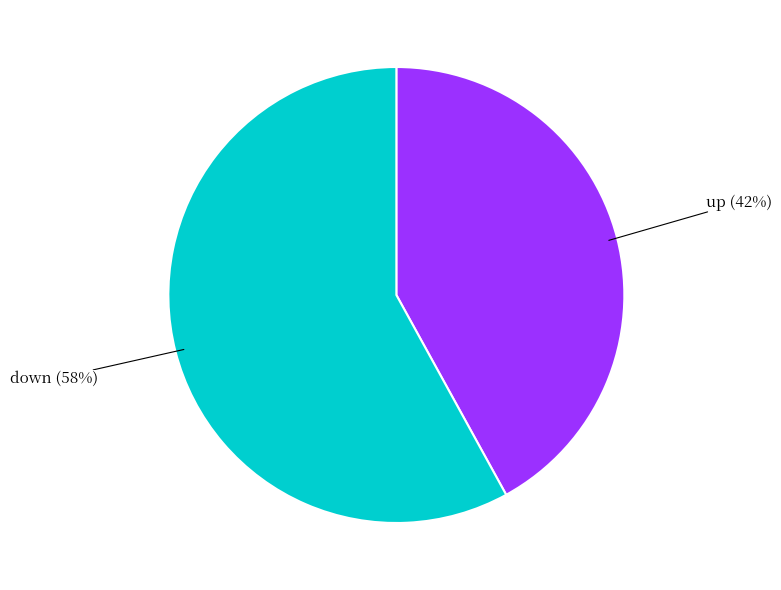

To the nearest percent, what is the difference between the largest and smallest slice percentages?

16%